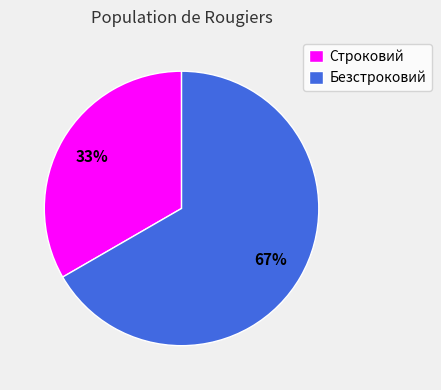

The Безстроковий slice represents 67% of the pie. True or false?

True